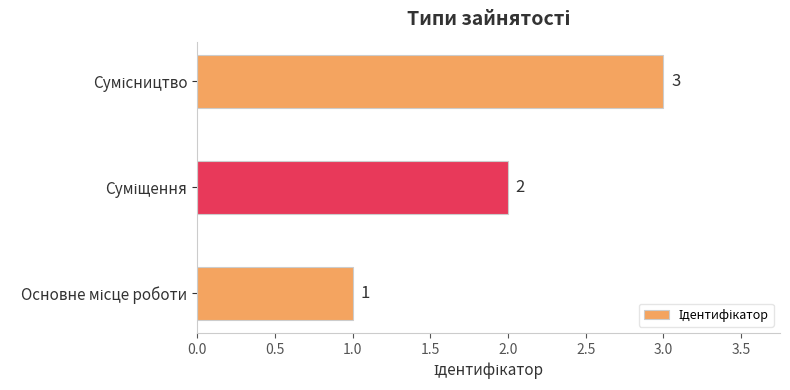

What is the maximum value shown in the chart?

3